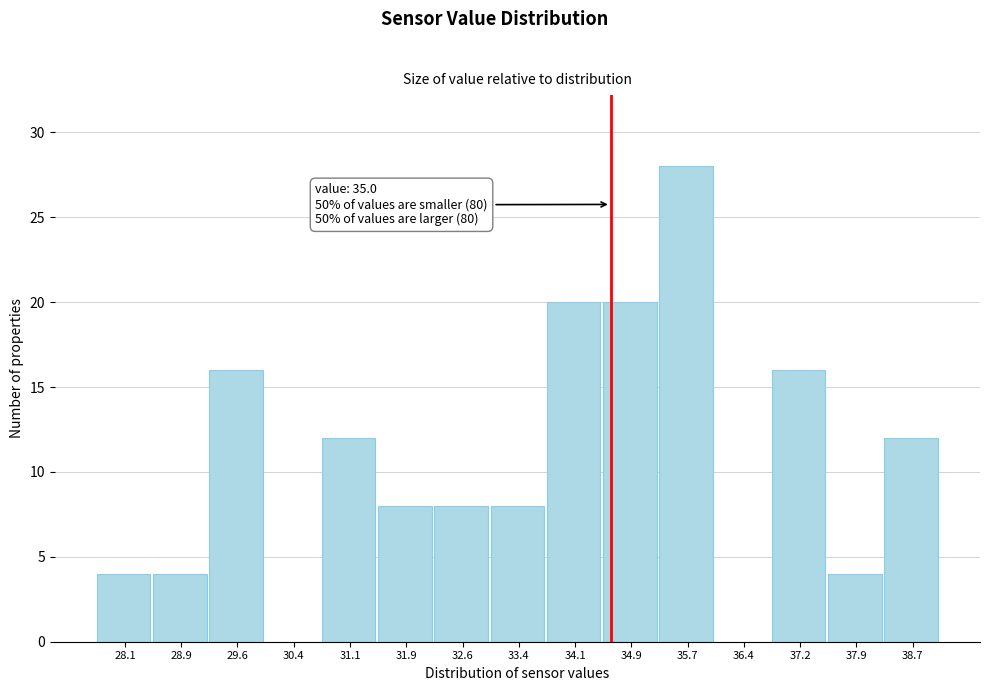

Reading right to left, what are all the values shown in this chart?

38.7=12	37.9=4	37.2=16	36.4=0	35.7=28	34.9=20	34.1=20	33.4=8	32.6=8	31.9=8	31.1=12	30.4=0	29.6=16	28.9=4	28.1=4